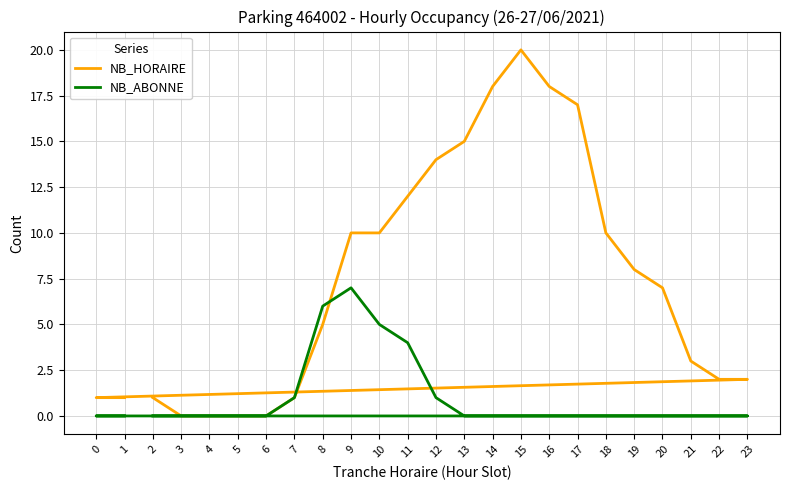

How many data points in NB_HORAIRE are above 7?

11